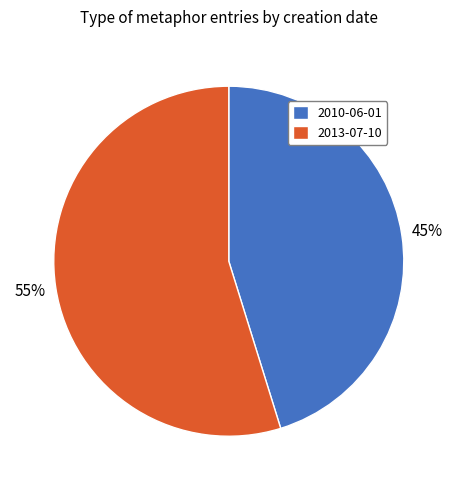

What percentage is the 2013-07-10 slice, to the nearest percent?

55%